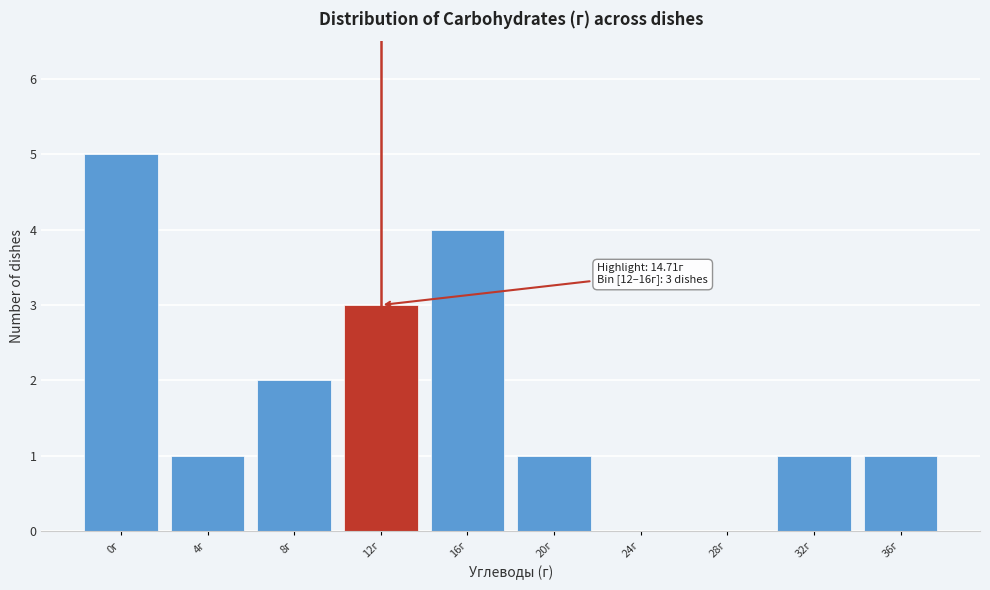

Reading right to left, list all the values displayed in this chart.

36г=1	32г=1	28г=0	24г=0	20г=1	16г=4	12г=3	8г=2	4г=1	0г=5